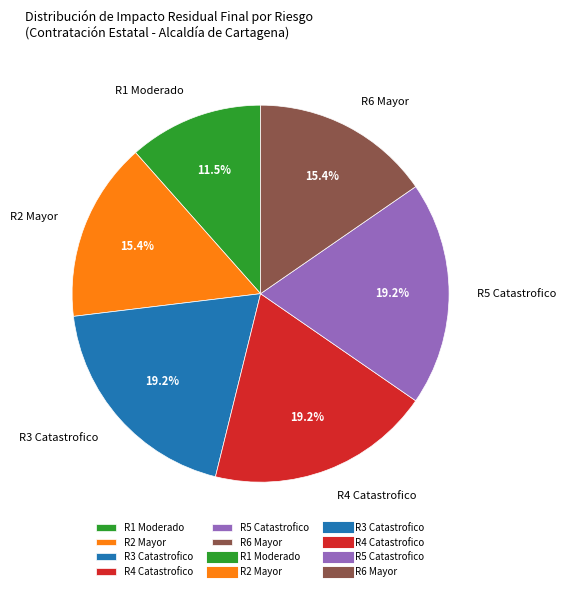

Which slice is the smallest?

R1 Moderado